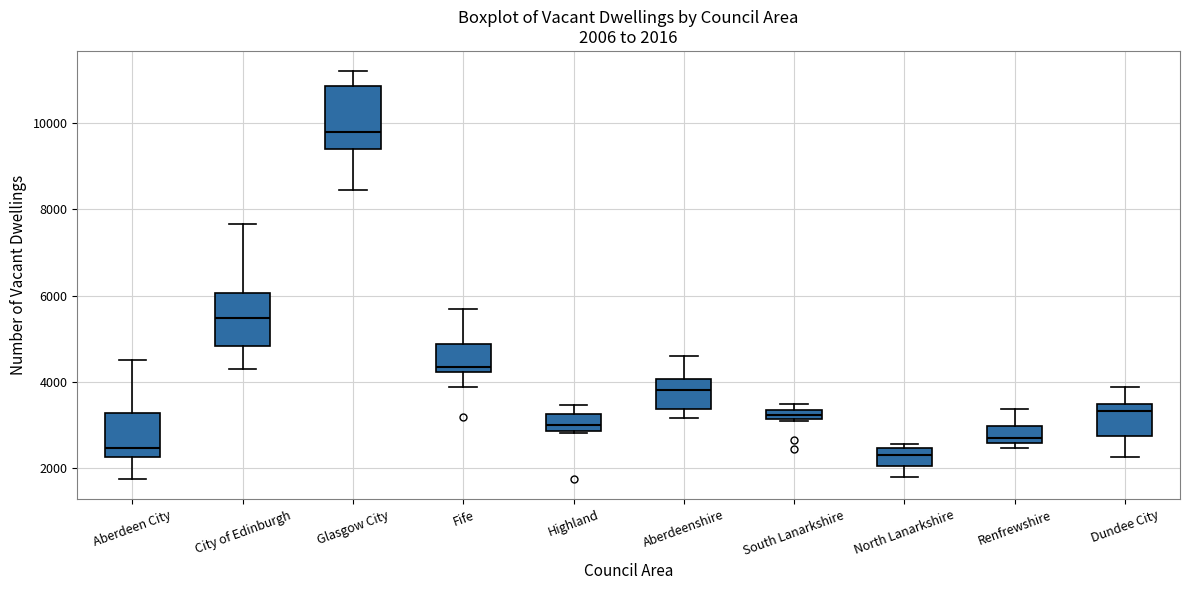

Which box is the tallest, from its lower edge to its upper edge?

Glasgow City